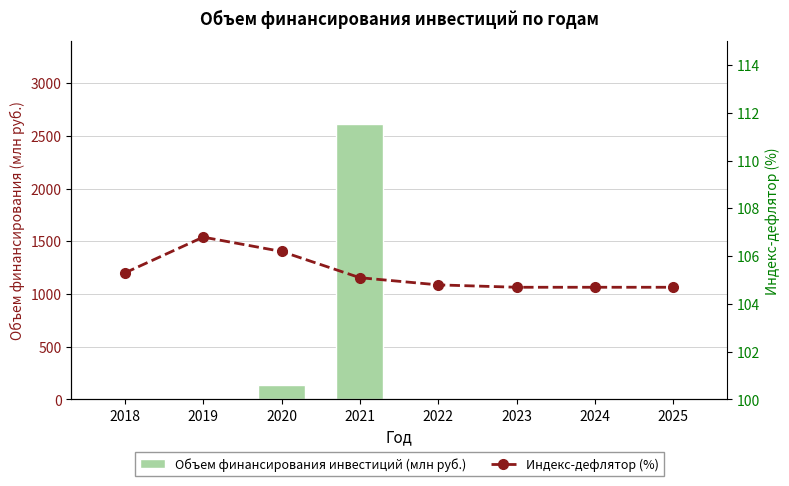

Rank the categories by Индекс-дефлятор (%) value from lowest to highest.

2023, 2024, 2025, 2022, 2021, 2018, 2020, 2019